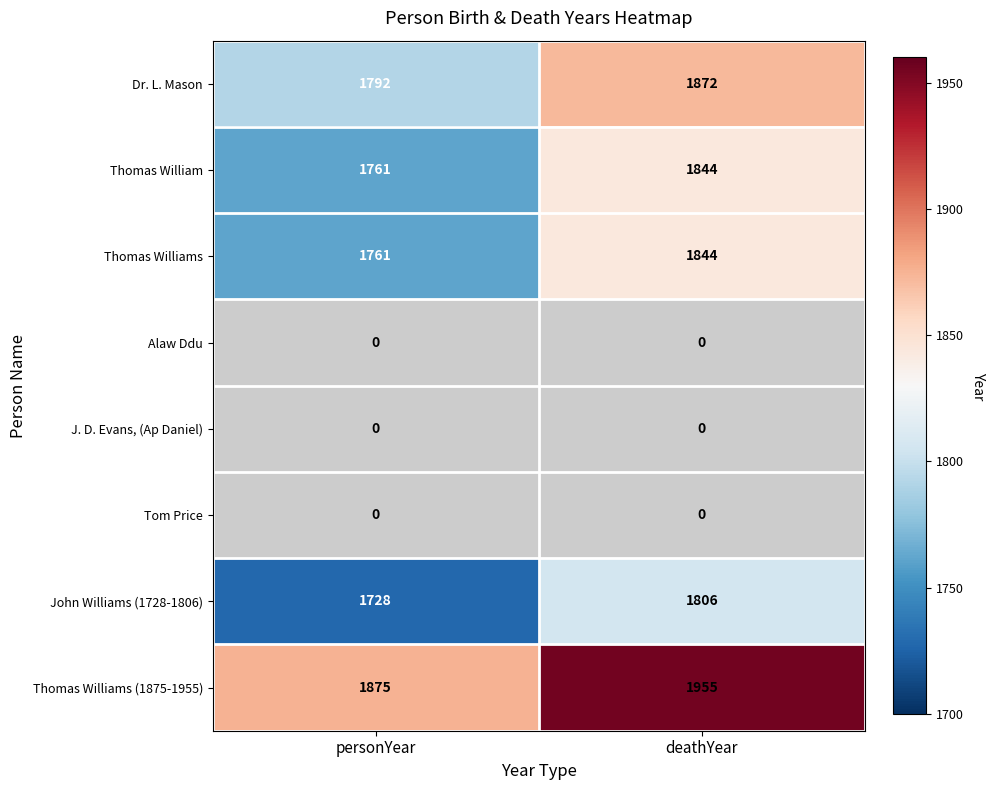

What value does the John Williams (1728-1806) series have at personYear, to the nearest 5?

1730